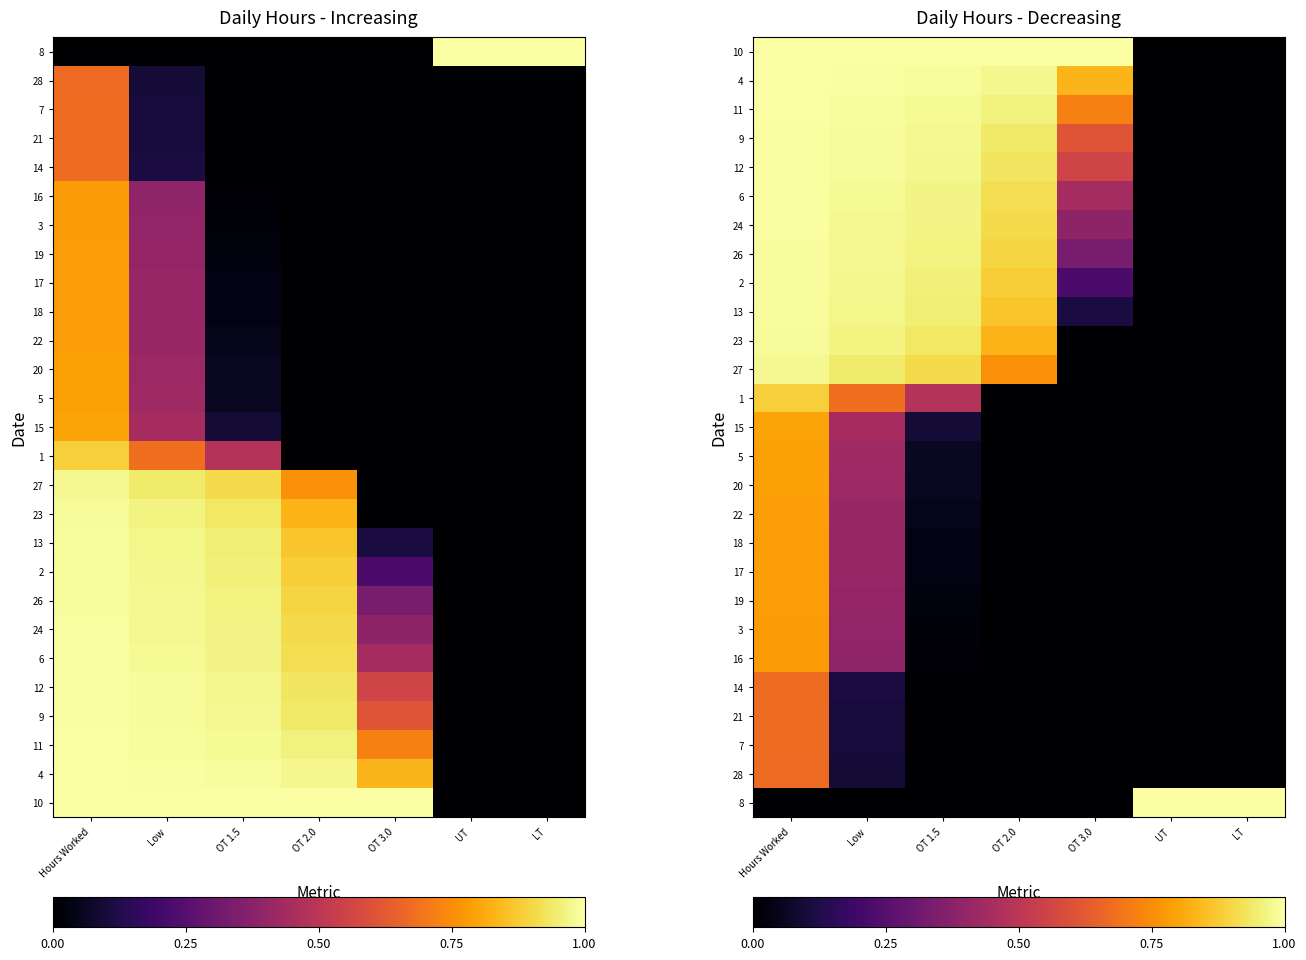

True or false: 13 has a value of 1.0 at Hours Worked.

True